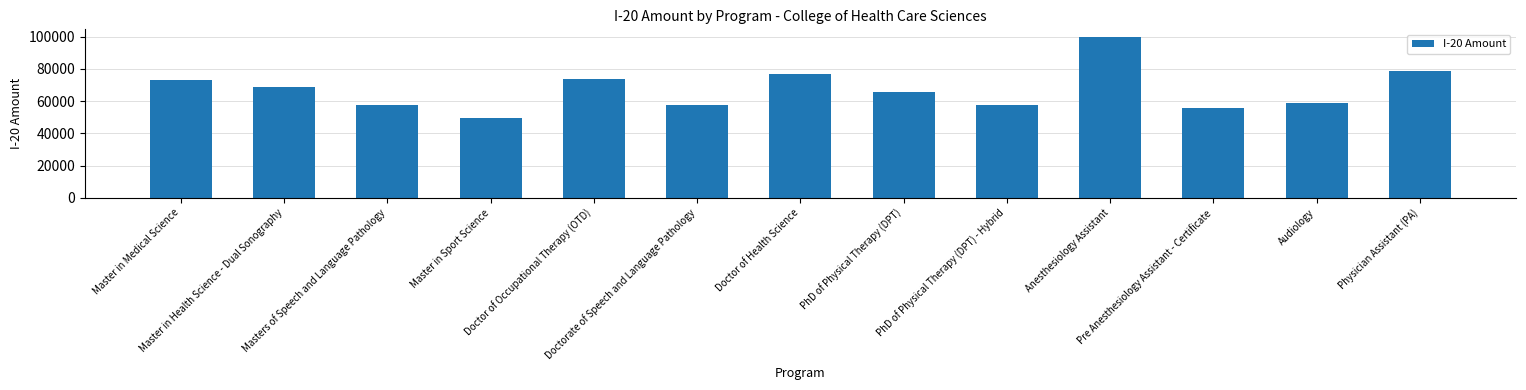

What is the sum of all values?

873006.3